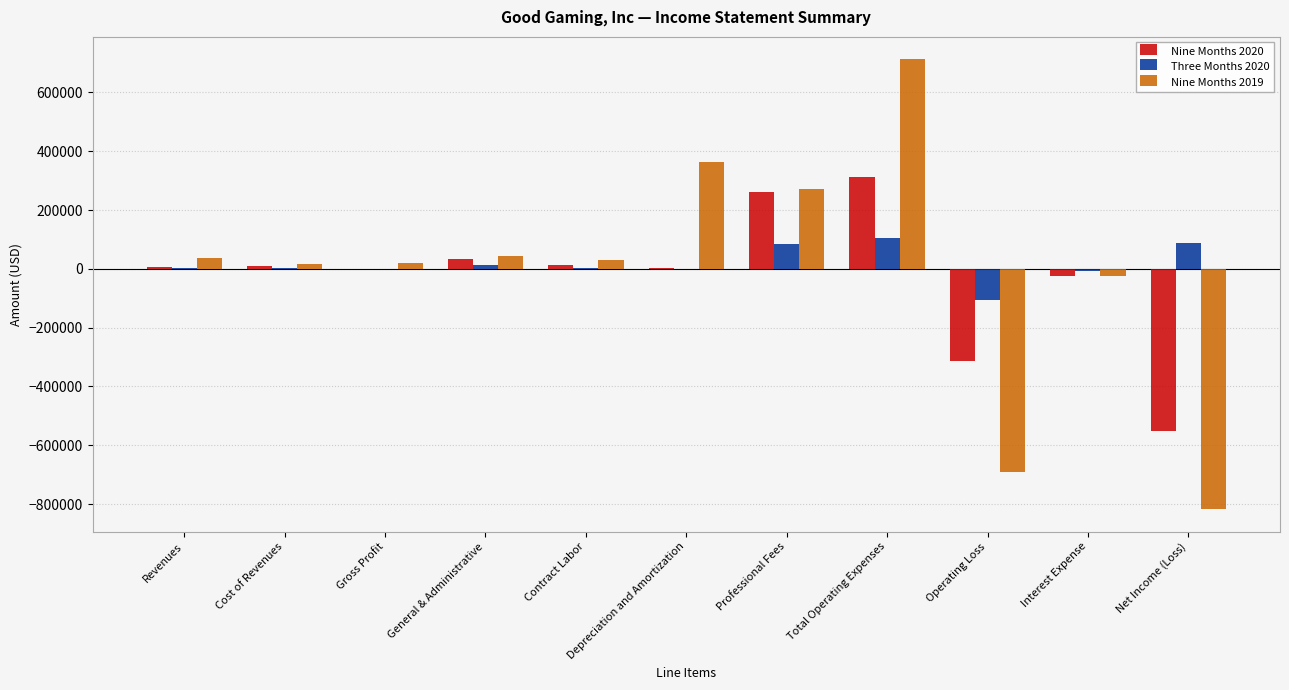

What is the maximum value shown in the chart?

712603